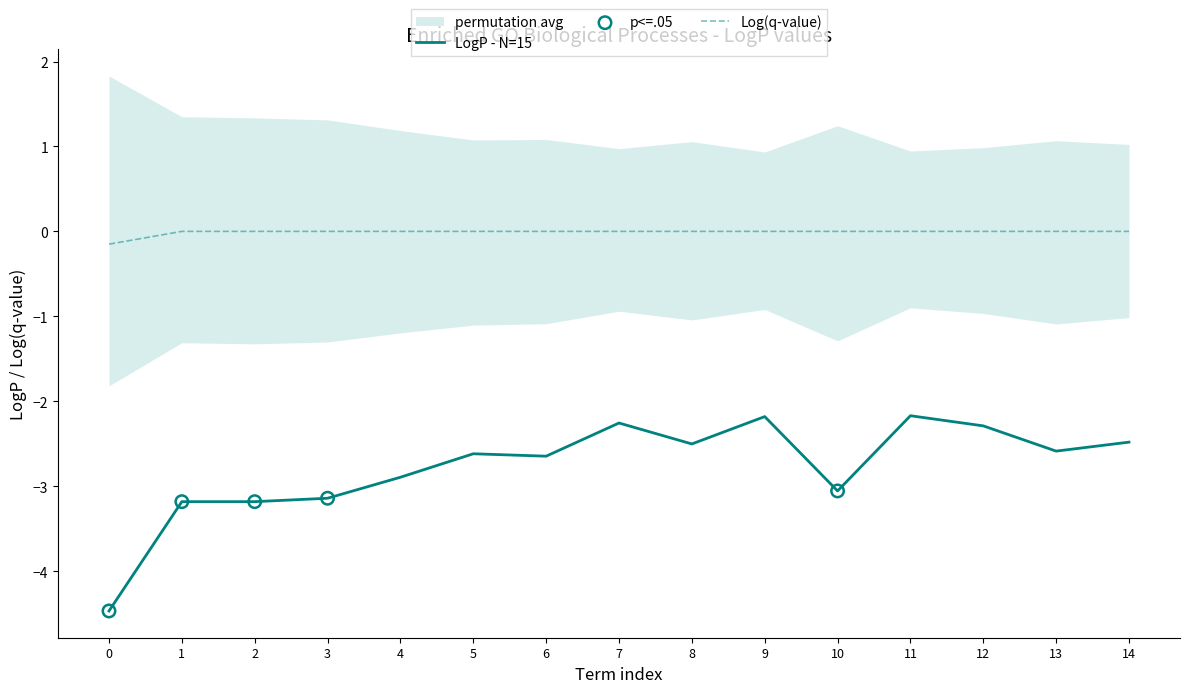

True or false: Log(q-value) and LogP - N=15 cross at least once.

False